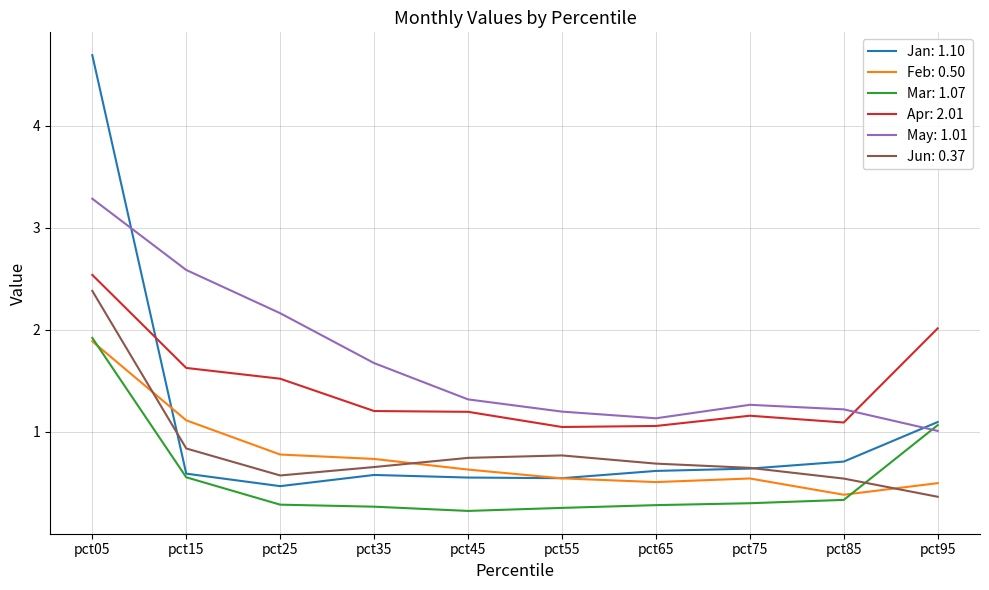

Which series changed the most between pct25 and pct85?

May: 1.01